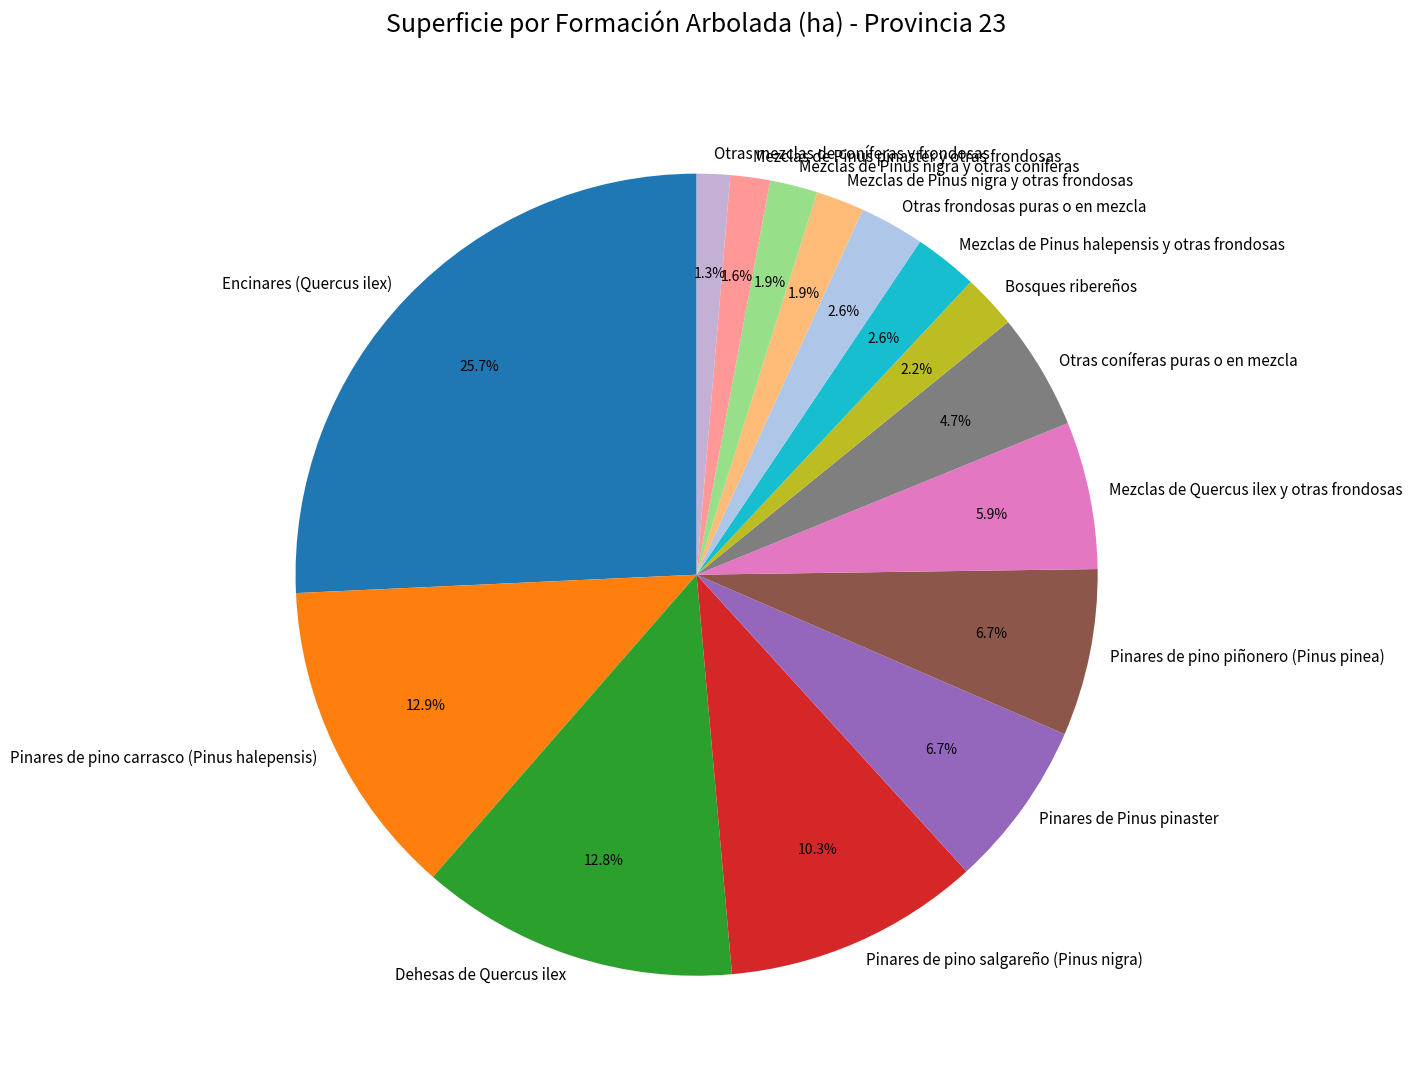

True or false: Otras coníferas puras o en mezcla accounts for 13% of the total.

False